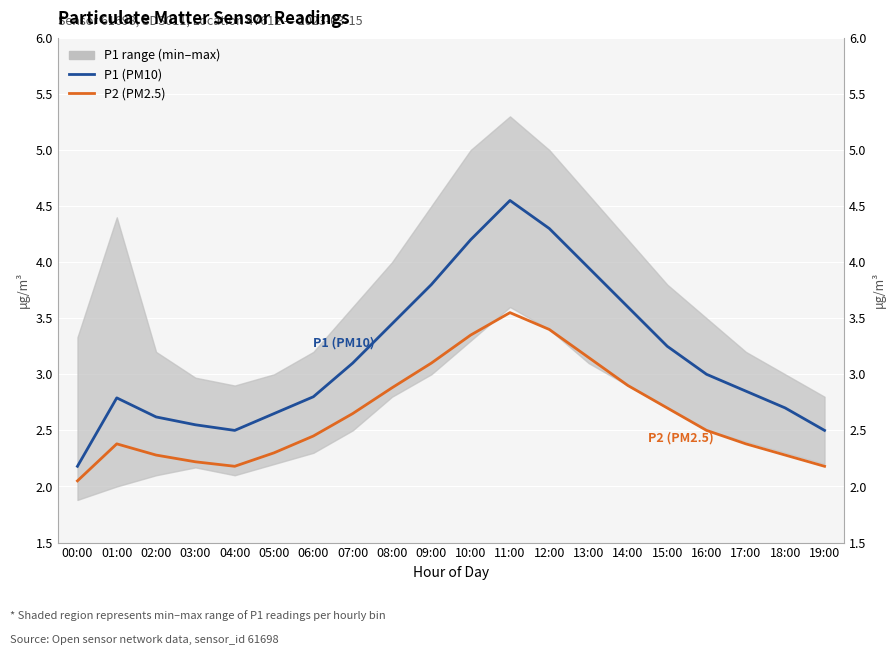

Count the number of categories in the chart.

20